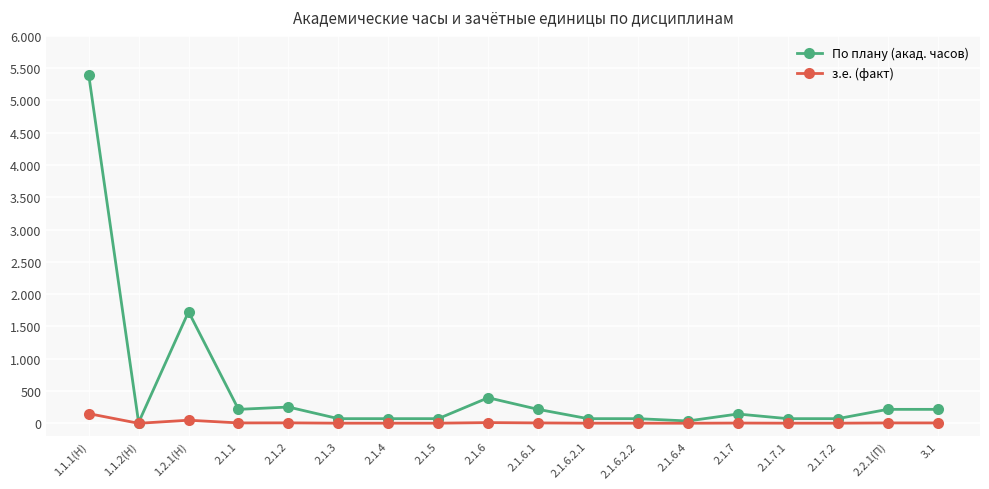

What are all the series names shown in the legend?

По плану (акад. часов), з.е. (факт)